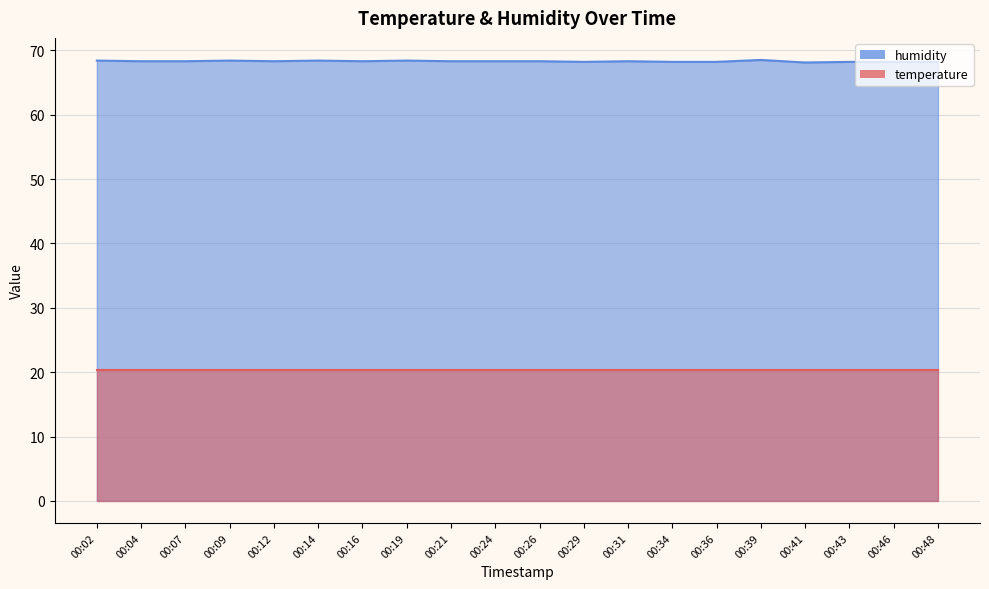

What is the average value?

68.3